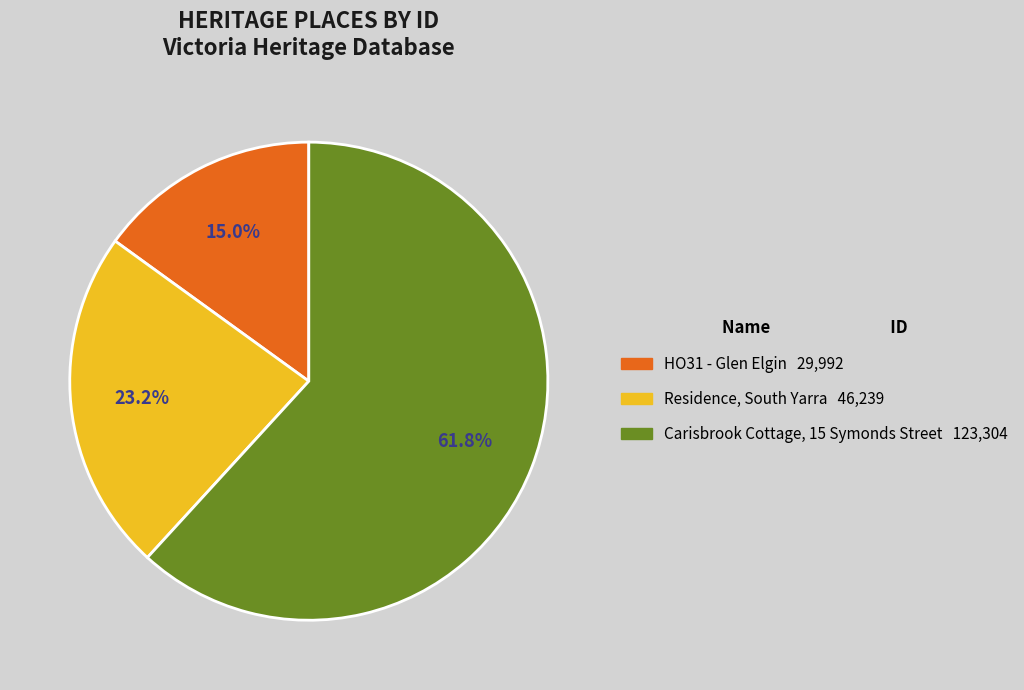

What is the ratio of the value at Carisbrook Cottage, 15 Symonds Street to the value at Residence, South Yarra?

2.7